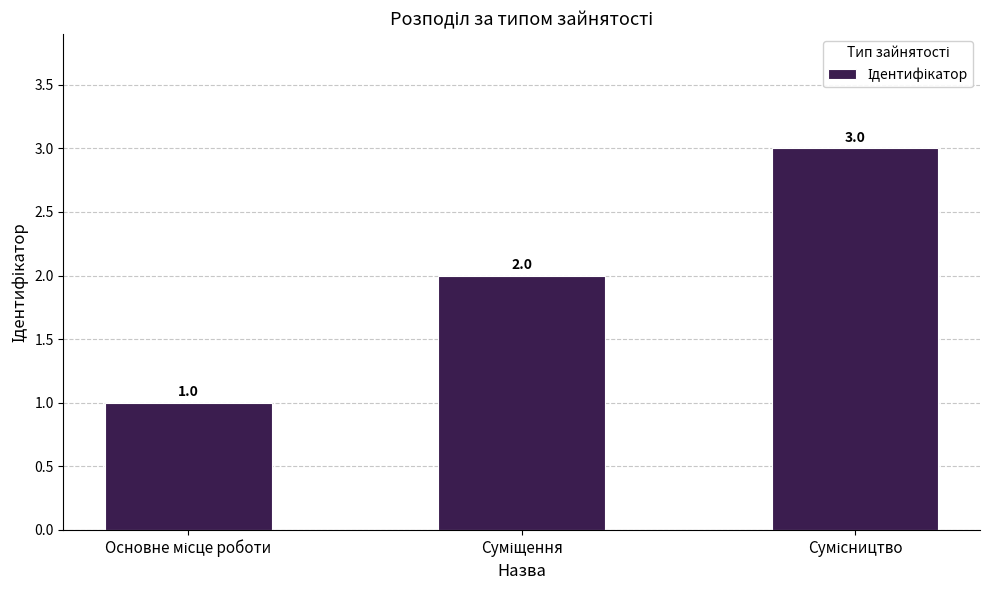

How many data points does each series have?

3